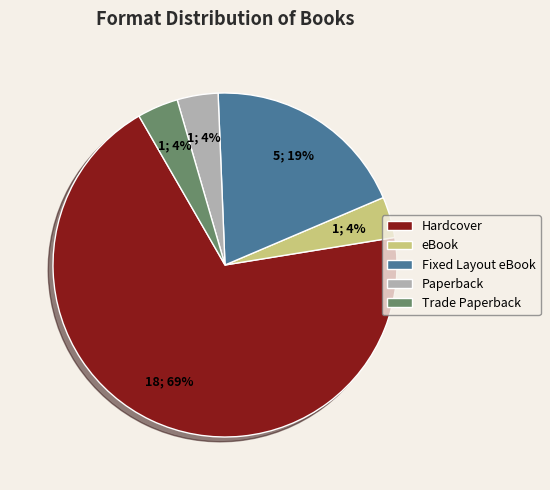

Is it true that Fixed Layout eBook is 8% of the pie?

False